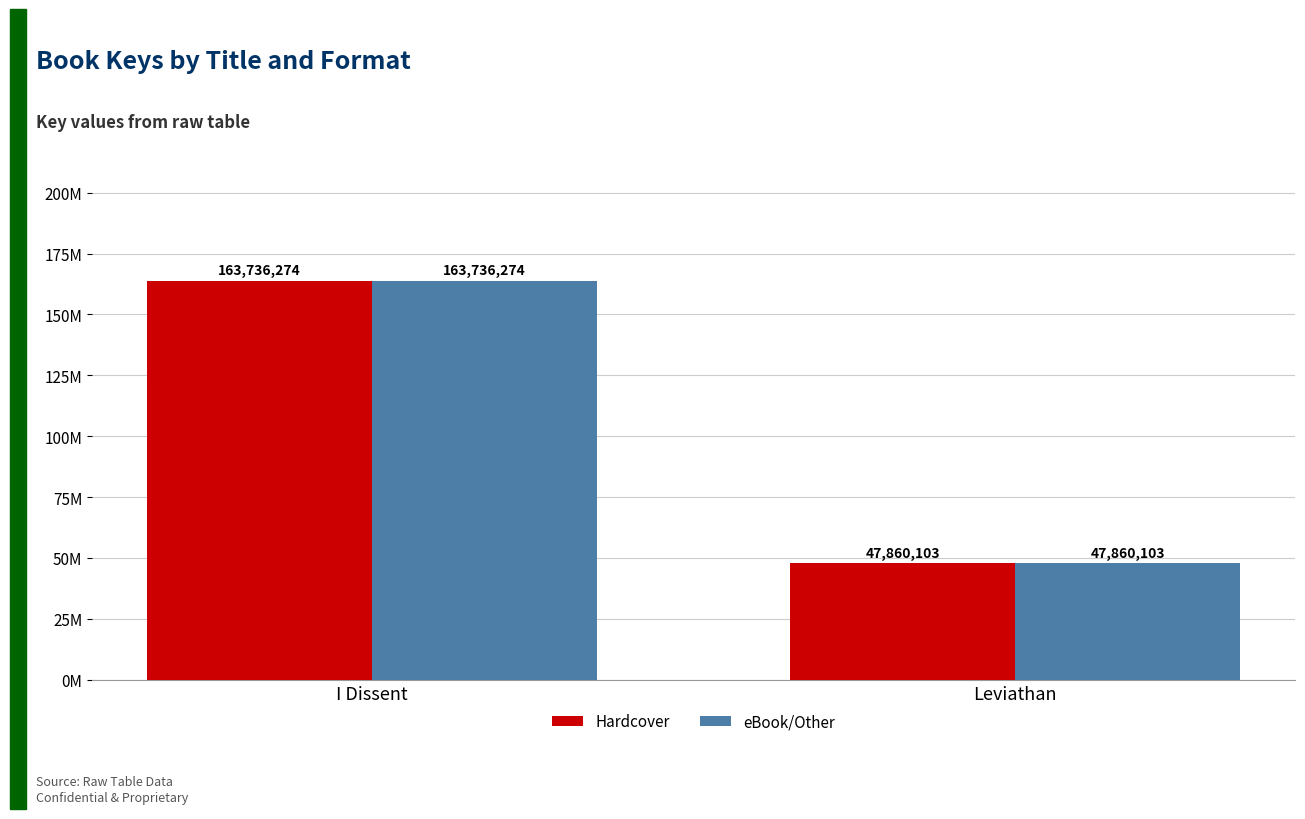

What are all the series names shown in the legend?

Hardcover, eBook/Other